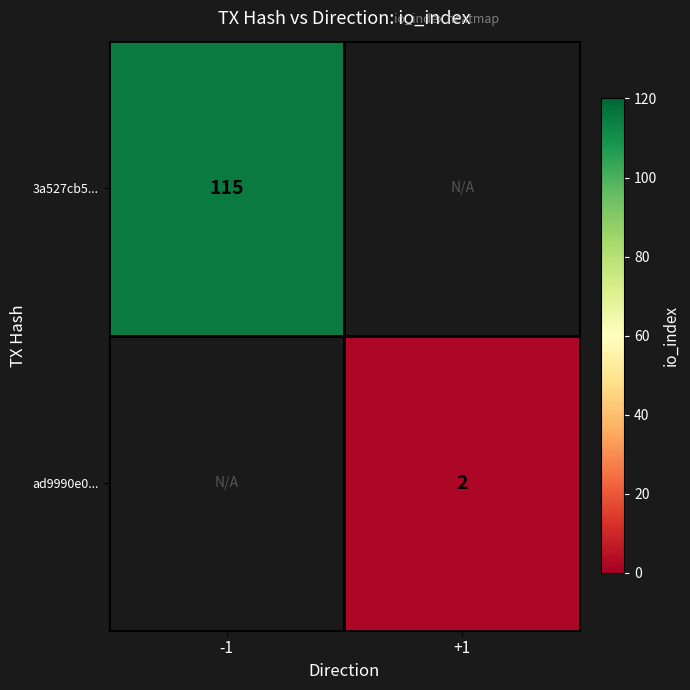

Is it true that 3a527cb5... equals 78 at -1?

False